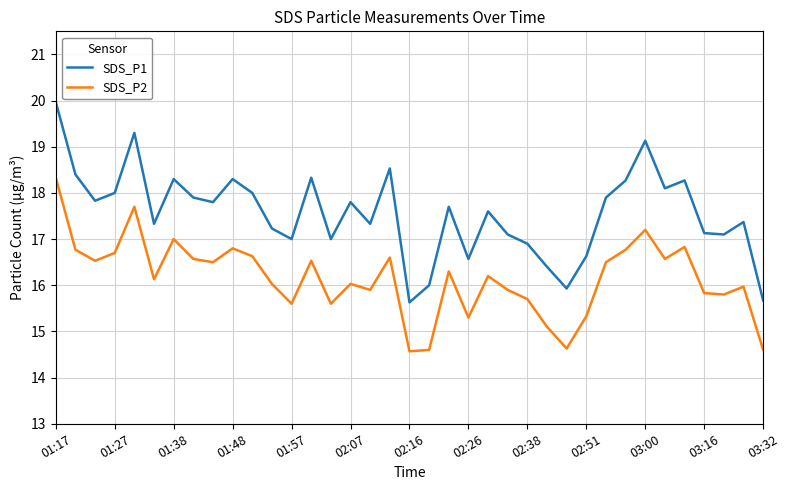

Which series has the largest range (max minus min)?

SDS_P1